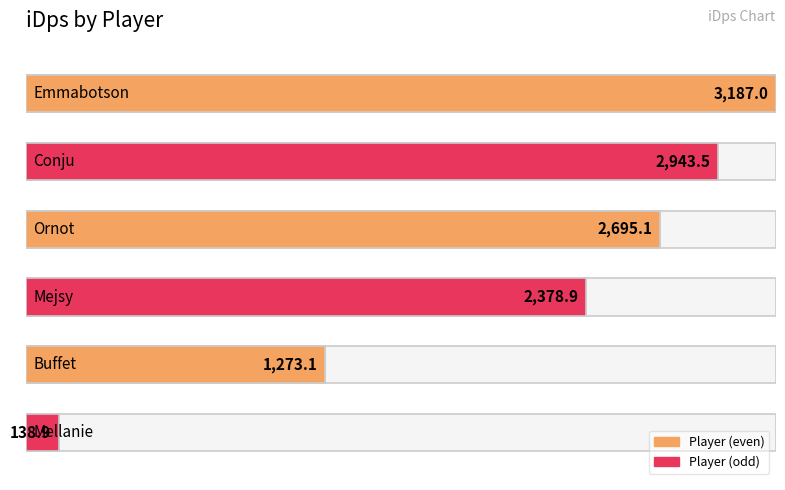

What is the change in value from Conju to Mellanie?

-2804.7